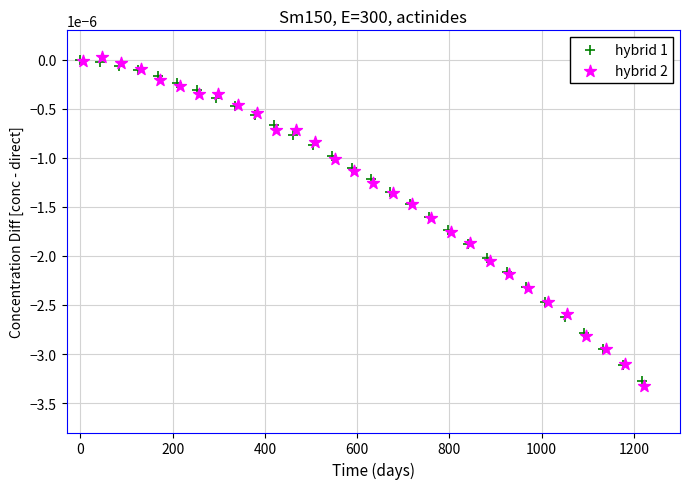

Which series has the largest Y range (max minus min)?

hybrid 2